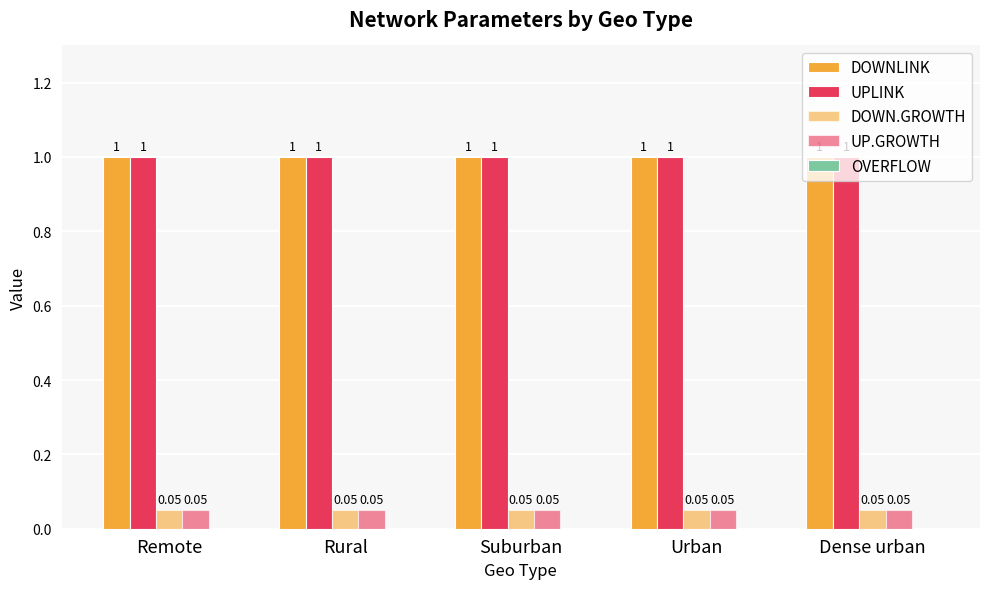

What is the label of the 4th bar from the left?

Urban